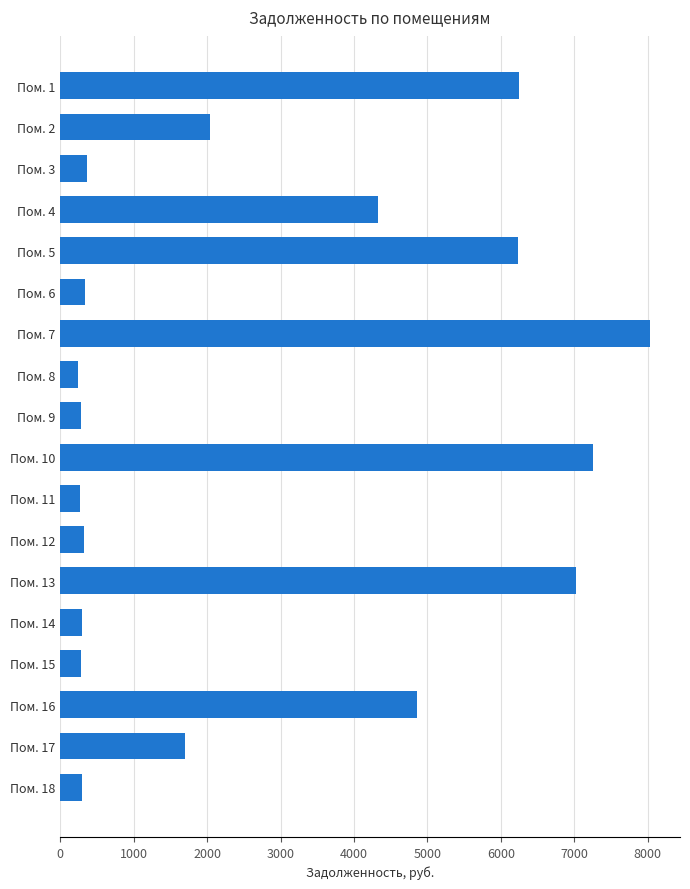

How many data points are above 1704?

9